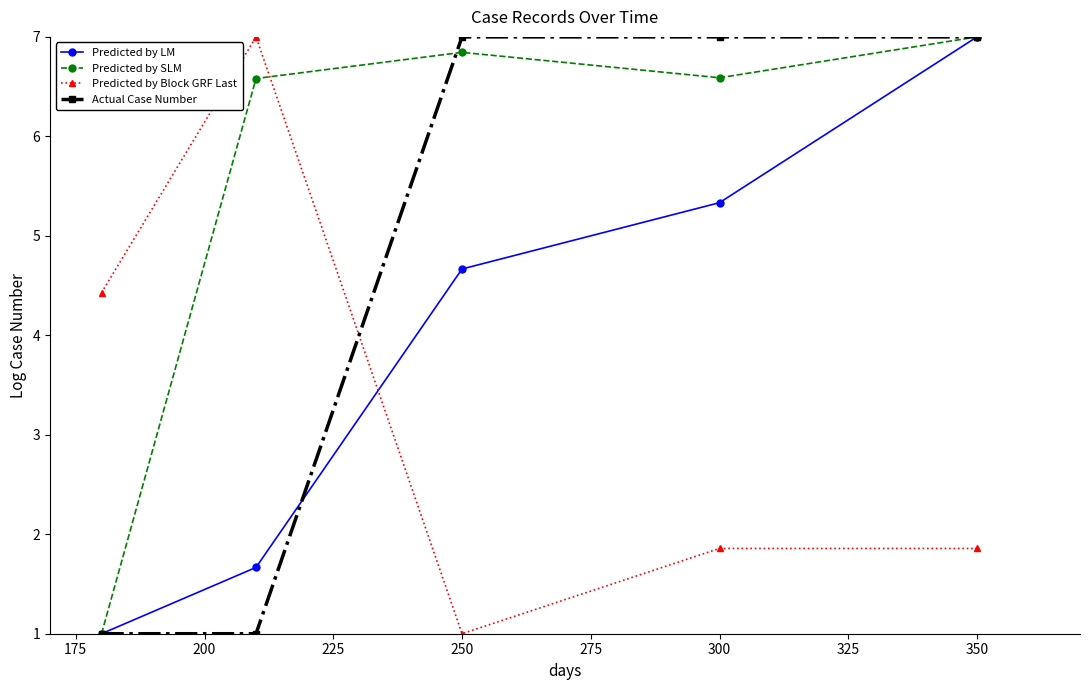

What is the maximum value shown in the chart?

7.0